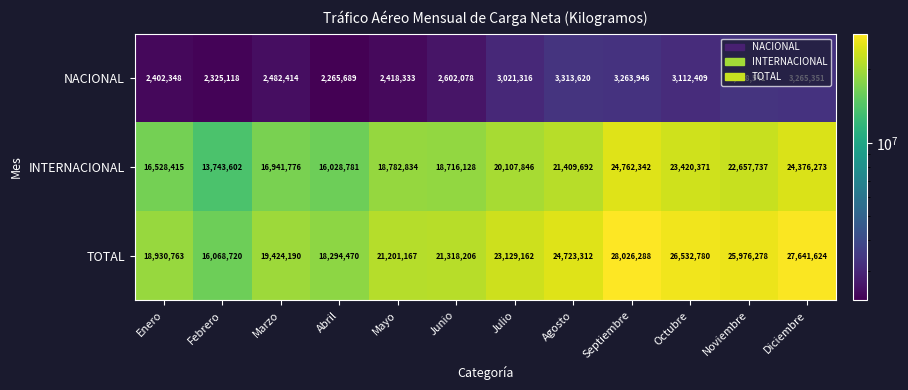

What is the approximate value of INTERNACIONAL at Noviembre?

22657737